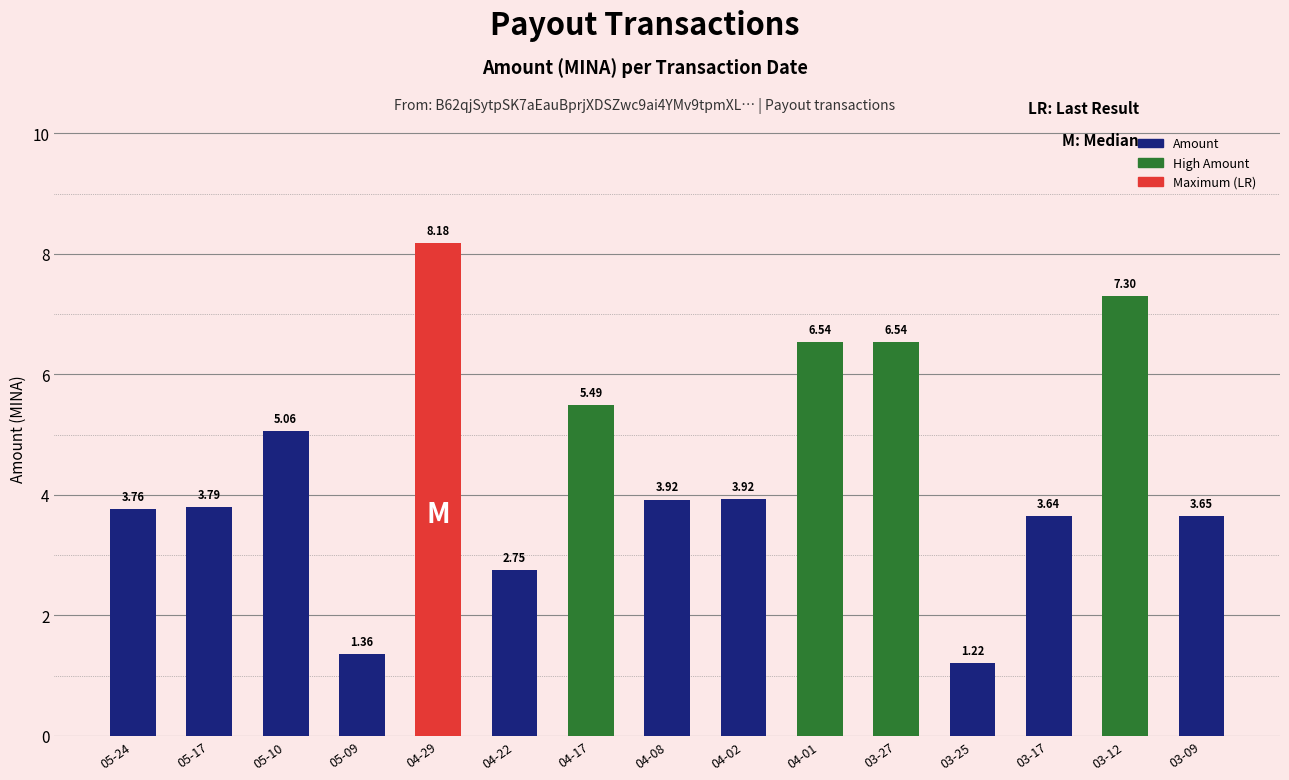

Approximately how many times larger is the value at 03-09 compared to 05-10?

0.7